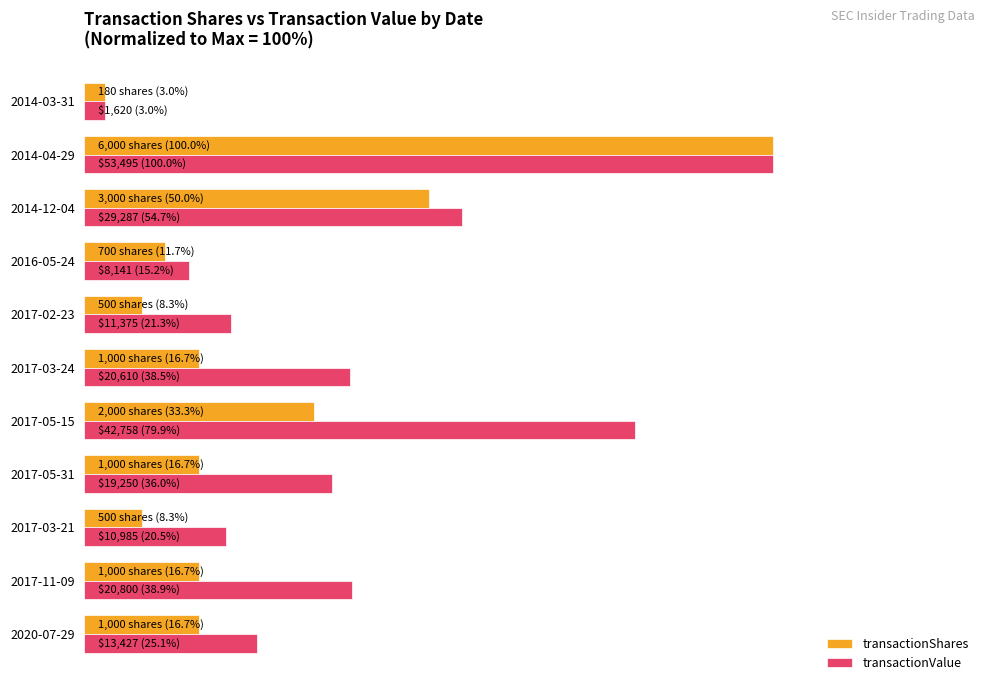

What are all the series names shown in the legend?

transactionShares, transactionValue